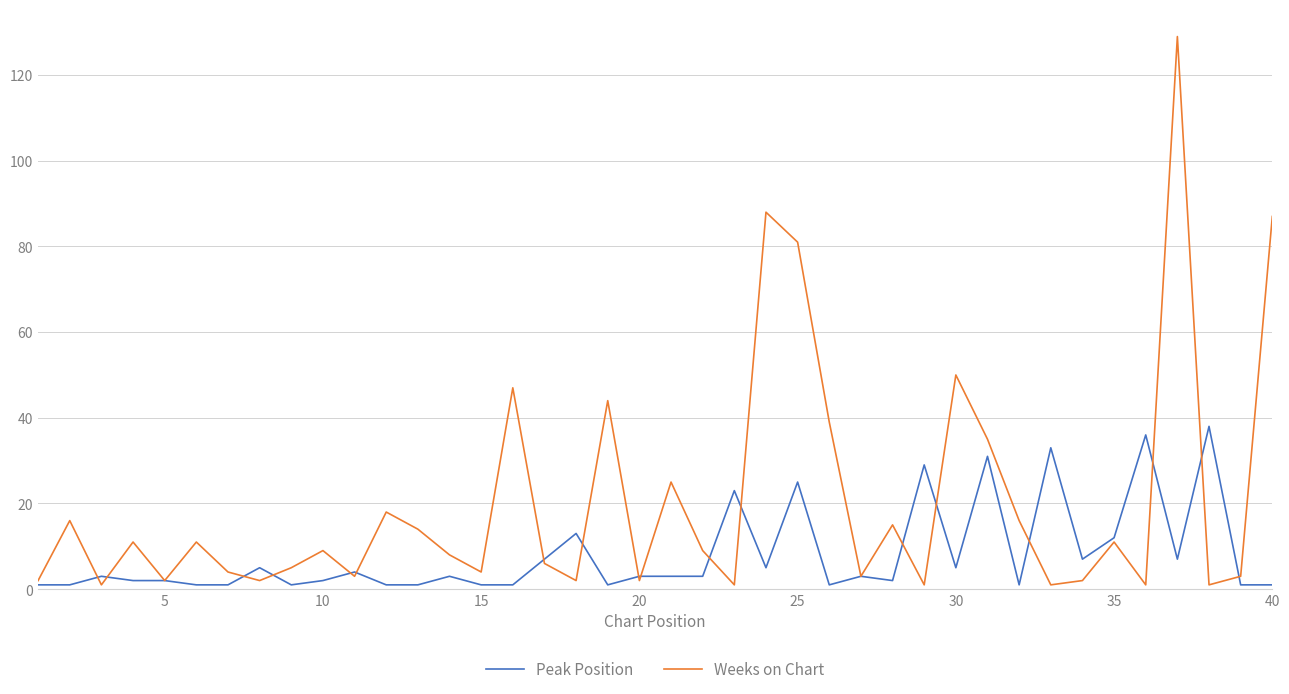

Rank the series by their maximum value, from highest to lowest.

Weeks on Chart, Peak Position